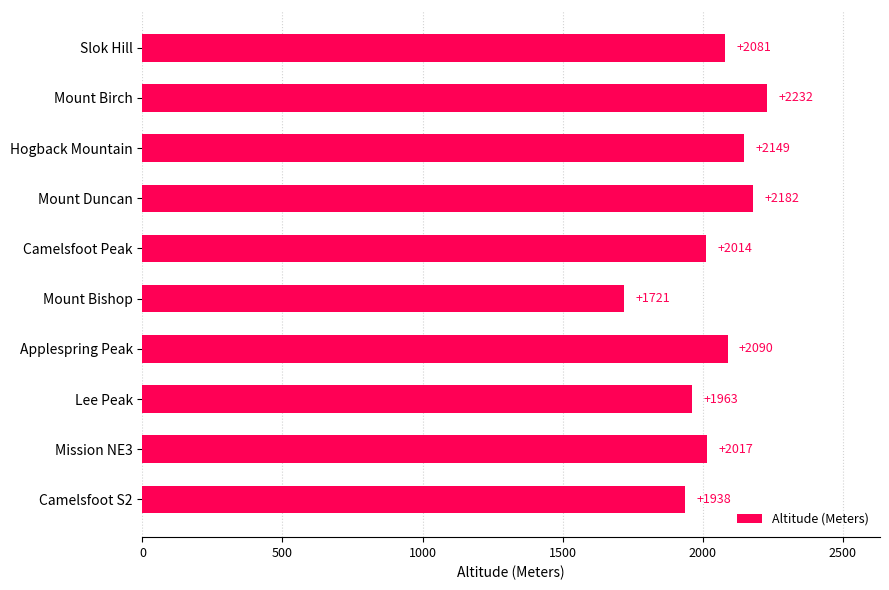

Reading top to bottom, transcribe all the data shown in this chart.

2081	2232	2149	2182	2014	1721	2090	1963	2017	1938